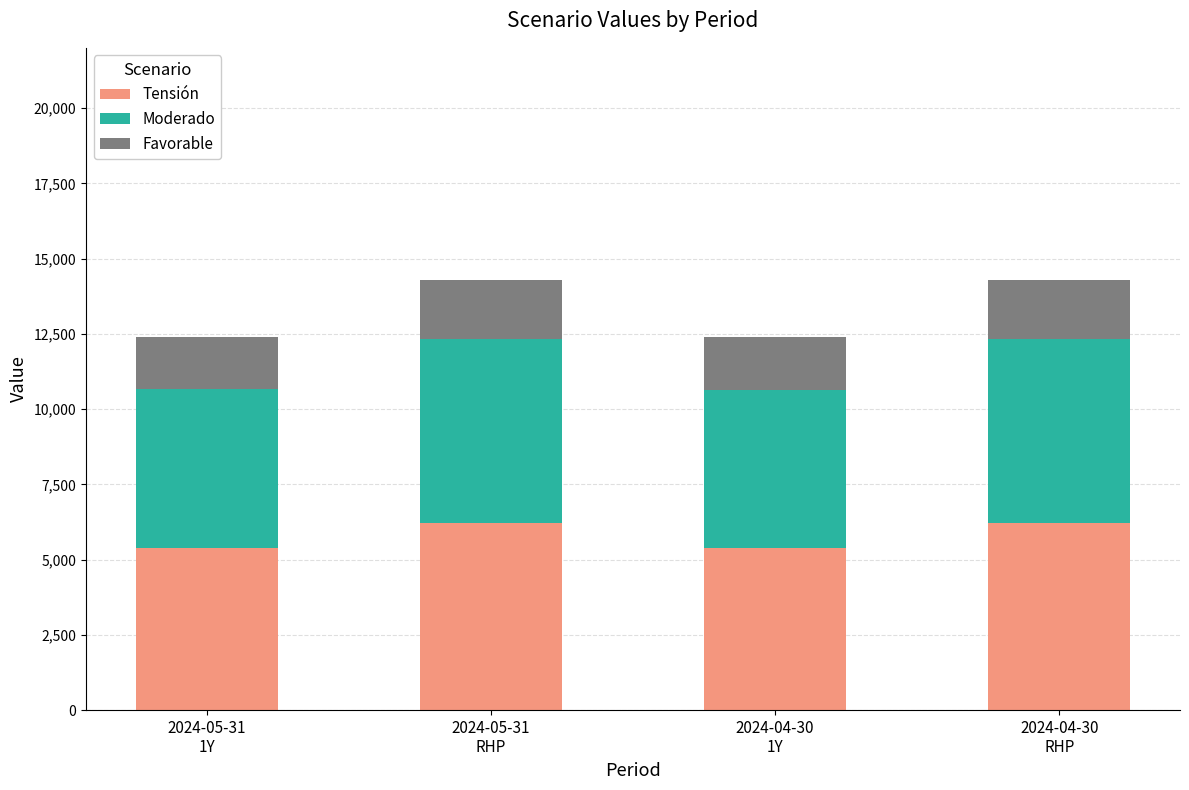

What is the lowest value of the Tensión series?

5400